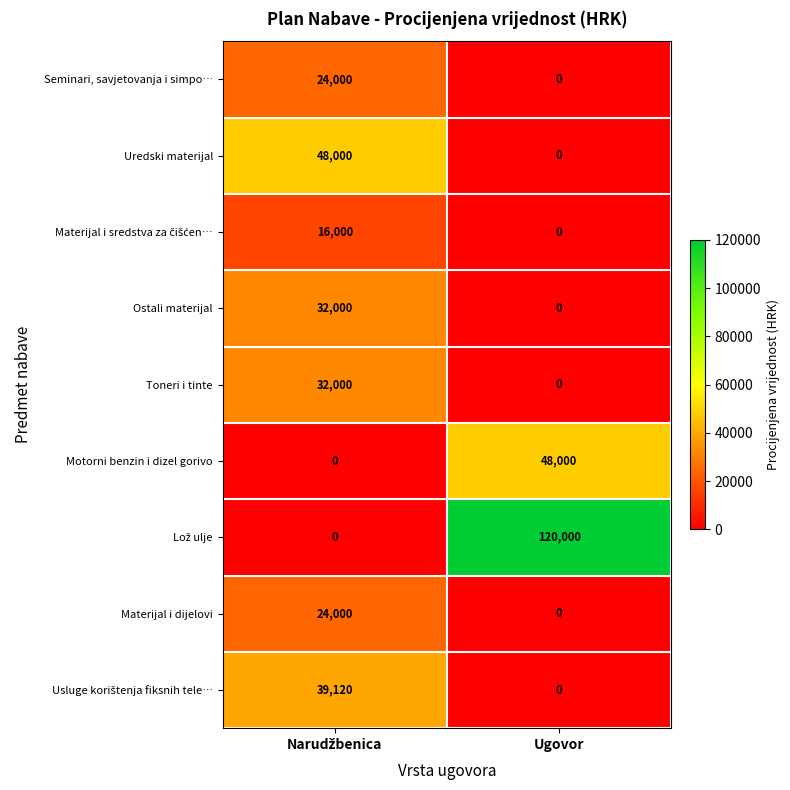

What is the total value across all series at Ugovor?

168000